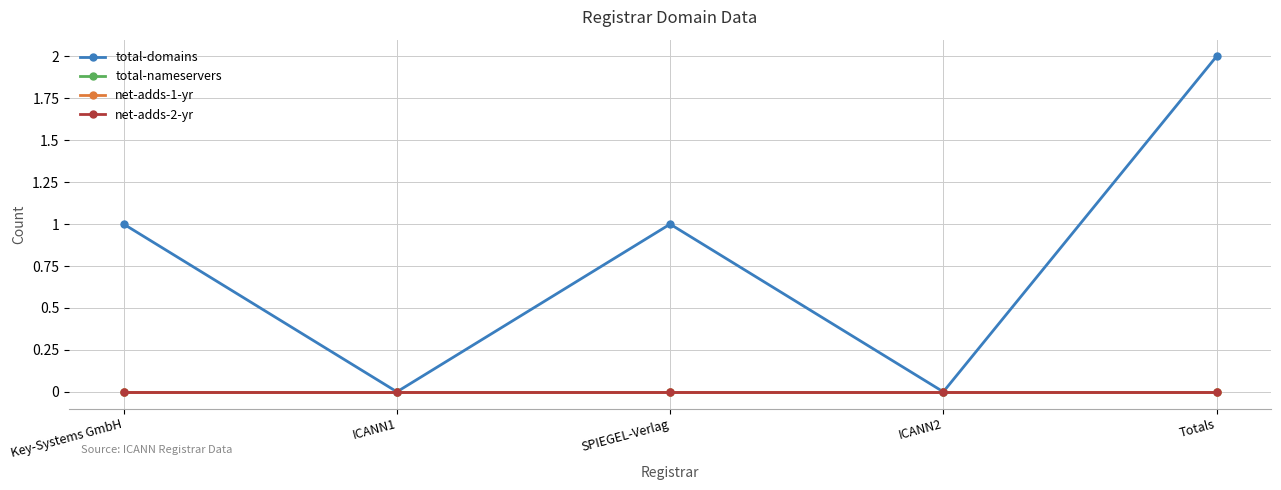

Does the chart have visible grid lines?

Yes